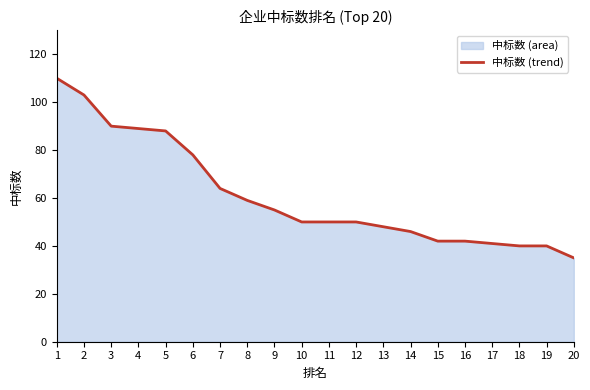

What is the ratio of the value at 9 to the value at 19?

1.4